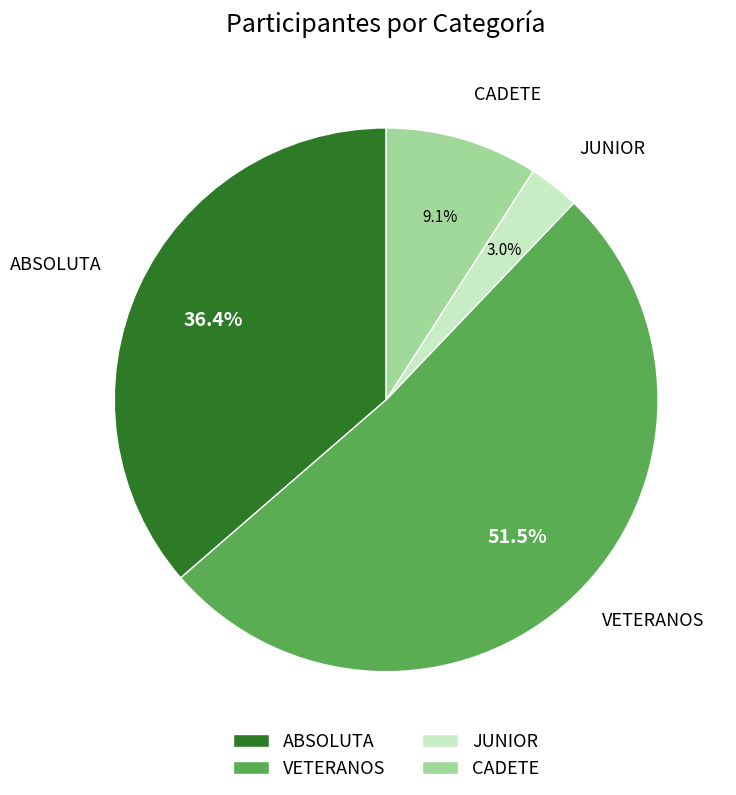

Between CADETE and JUNIOR, which is larger?

CADETE